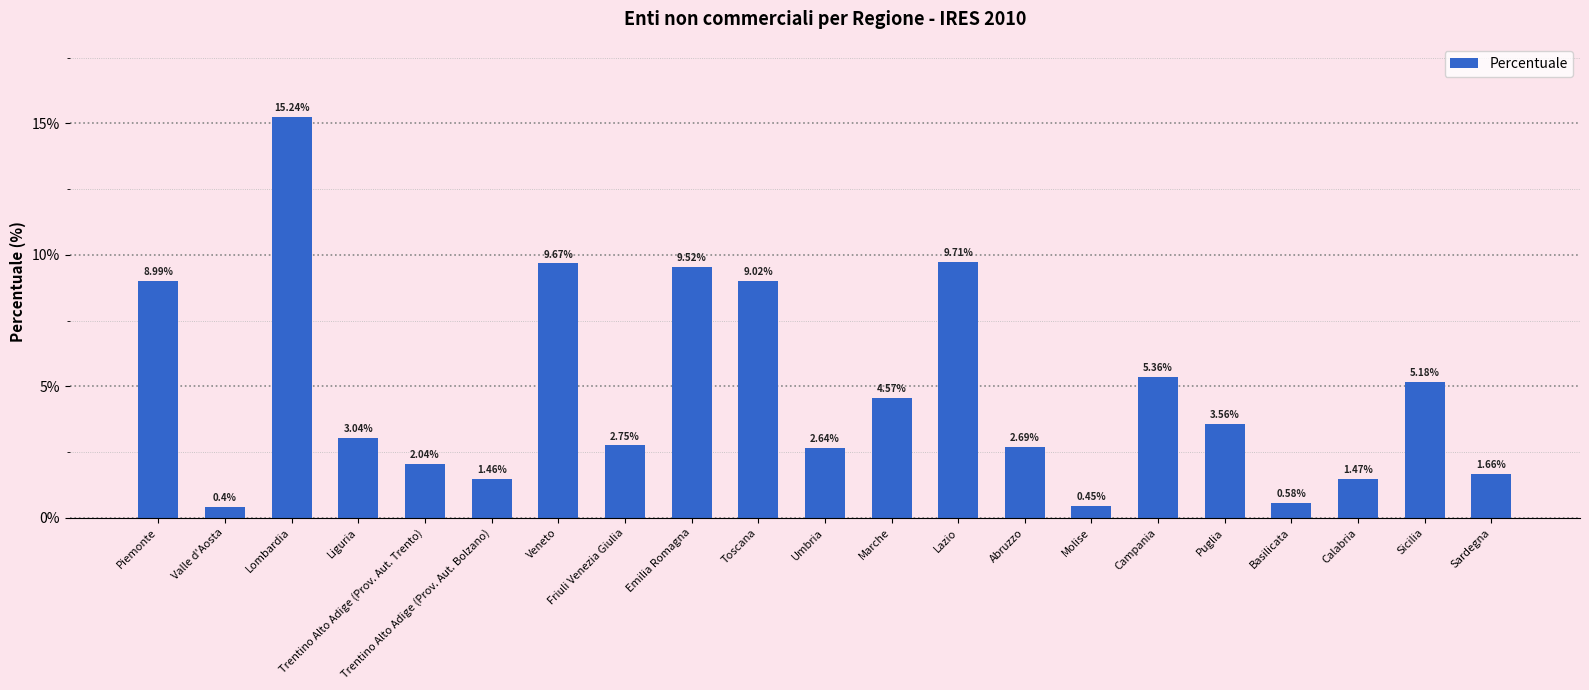

What is the change in value from Umbria to Campania?

+2.7